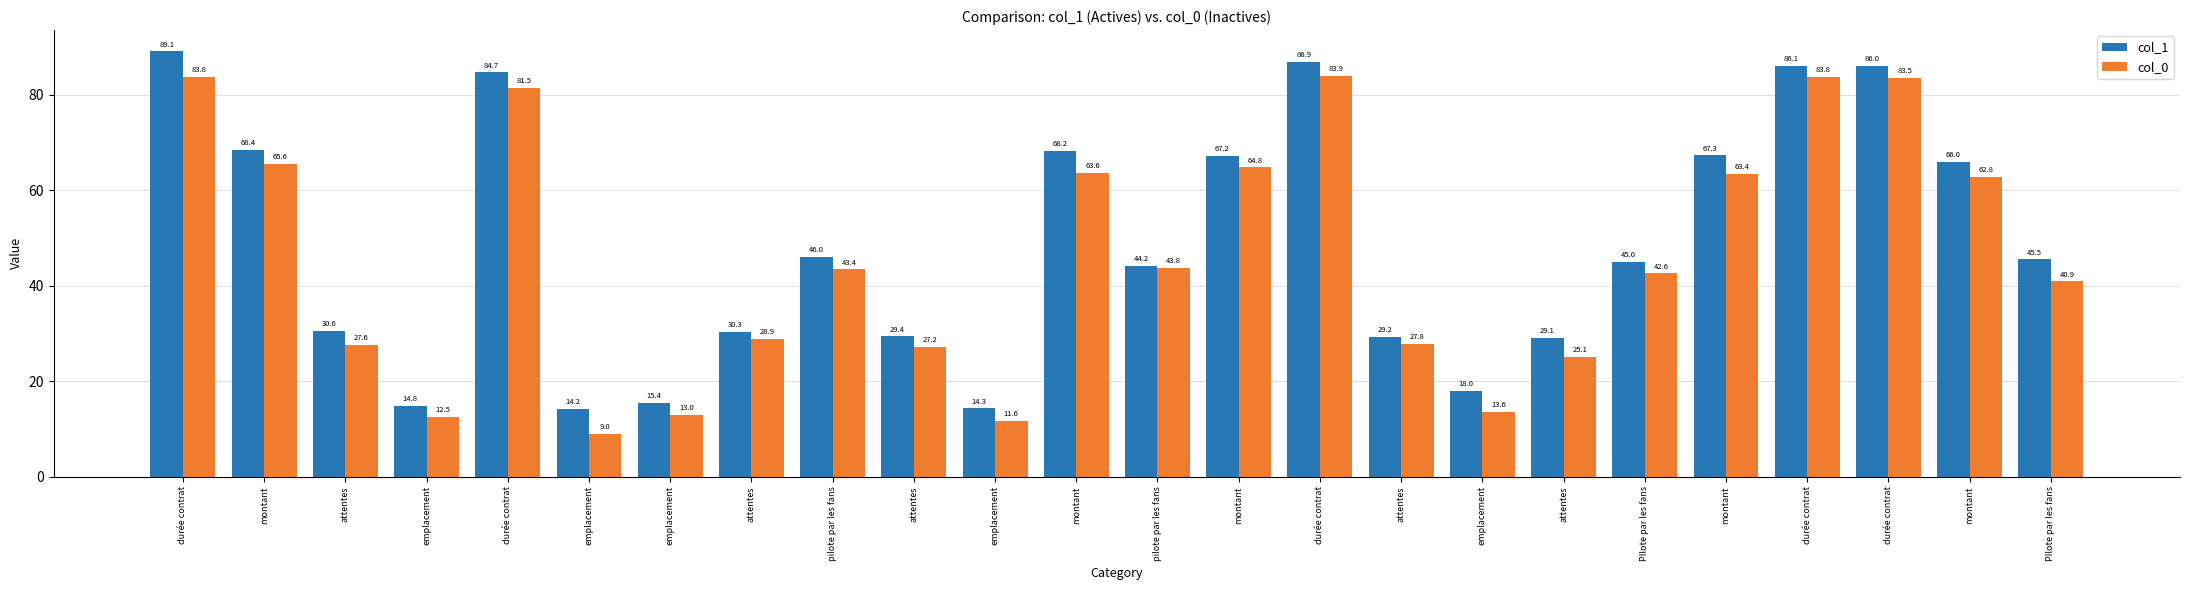

What is the label of the 24th bar from the right?

durée contrat